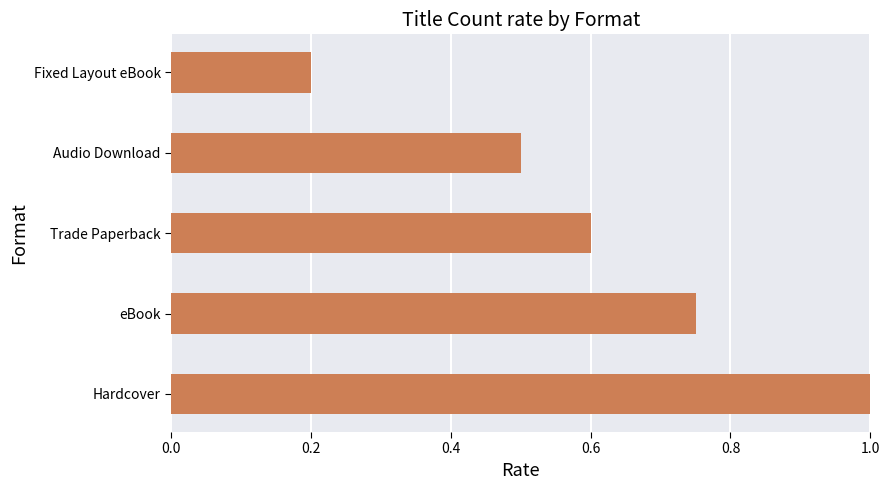

Which has a higher value, Audio Download or Trade Paperback?

Trade Paperback